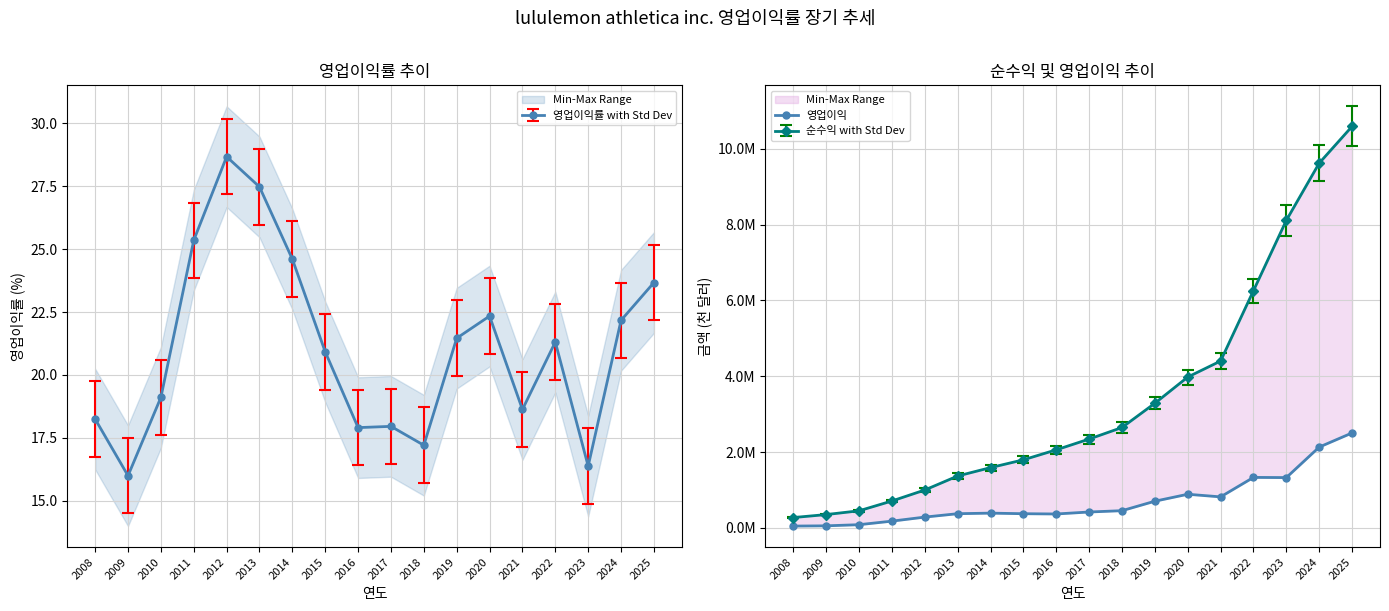

What is the average value?

709206